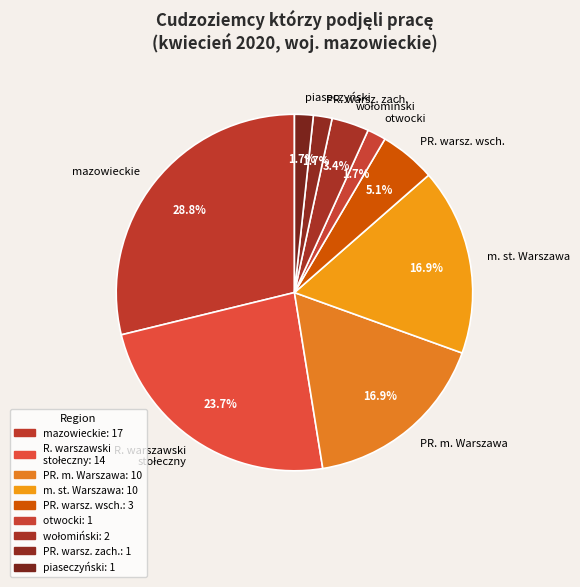

Combined, do otwocki and mazowieckie account for over 50%?

No